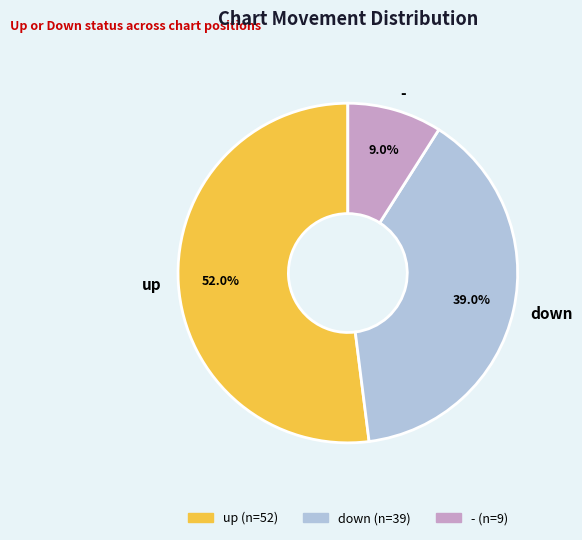

What percentage is the down slice, to the nearest percent?

39%